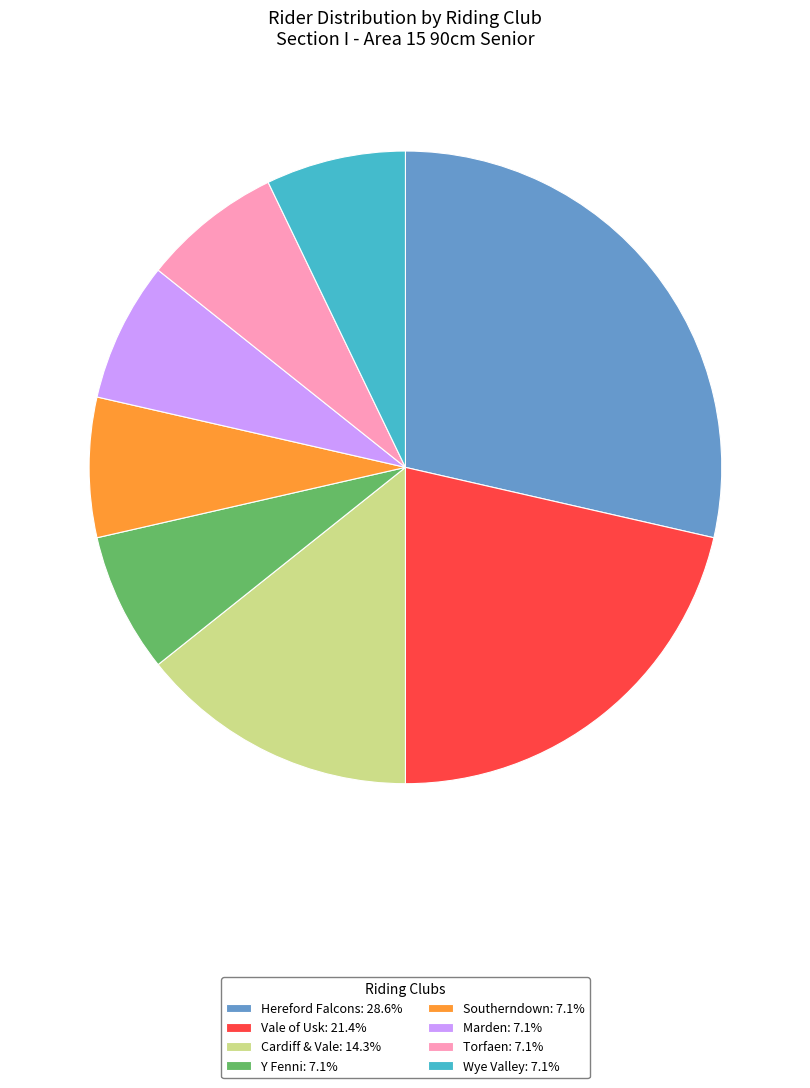

Is the sum of Y Fenni: 7.1% and Hereford Falcons: 28.6% greater than half?

No